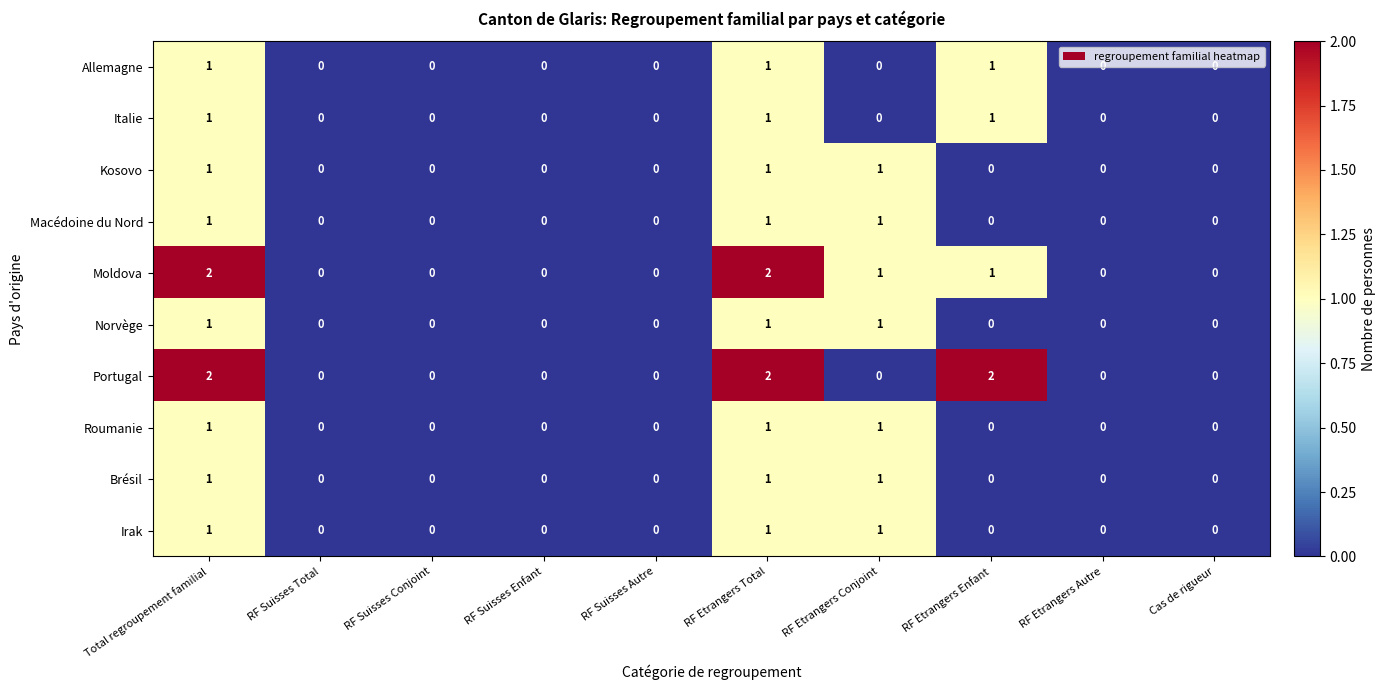

Count the number of data series in this chart.

10